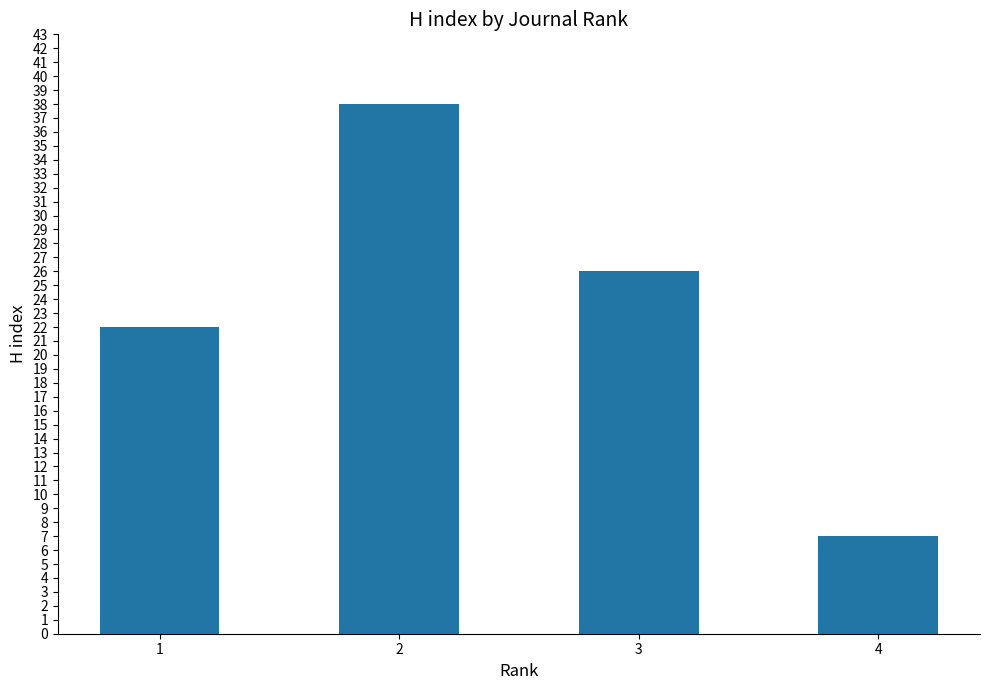

What is the difference between the second highest and minimum values?

19